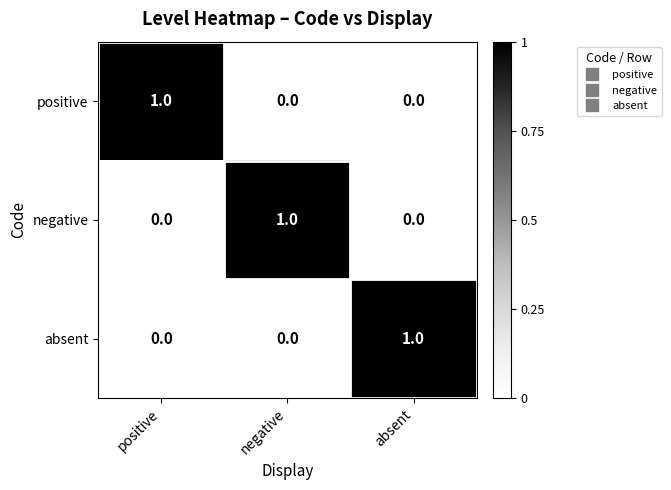

What is the total value across all series at negative?

1